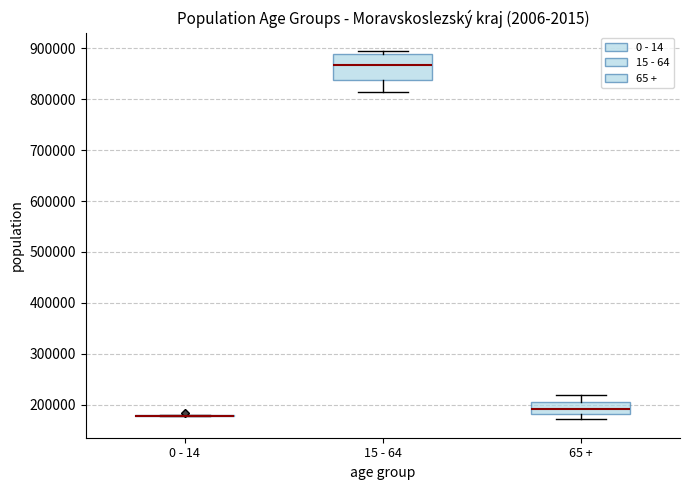

Reading left to right, transcribe this box plot: for each box, give where its median line is, the range the box spans, and where its two whiskers end, as read against the y-axis. The values are not printed on the chart, so give them approximately, as read against the axis.

0 - 14: box collapsed to a line at 180000, whiskers 180000 to 180000
15 - 64: median 870000, box 840000 to 890000, whiskers 810000 to 890000 (just above the box's upper edge)
65 +: median 190000, box 180000 to 210000, whiskers 170000 to 220000